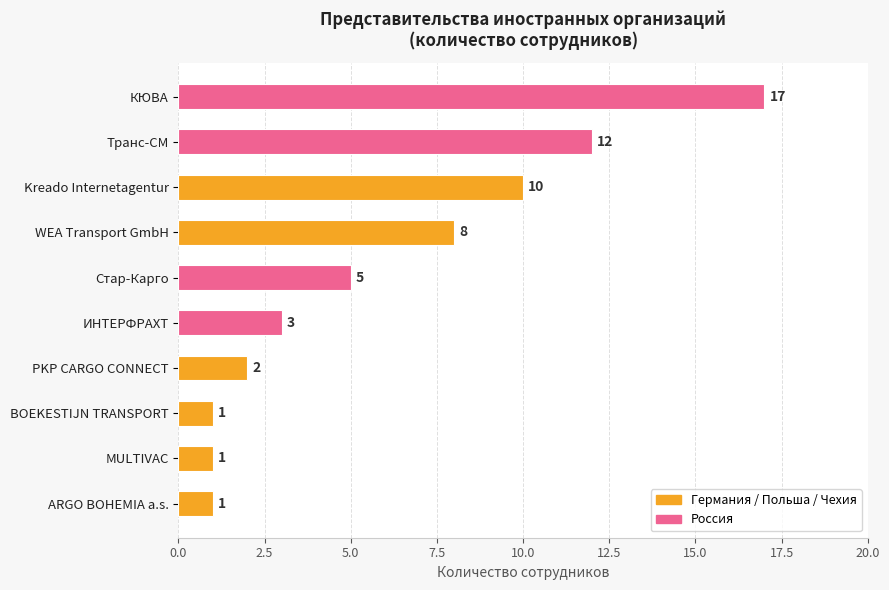

Does the chart contain any negative values?

No